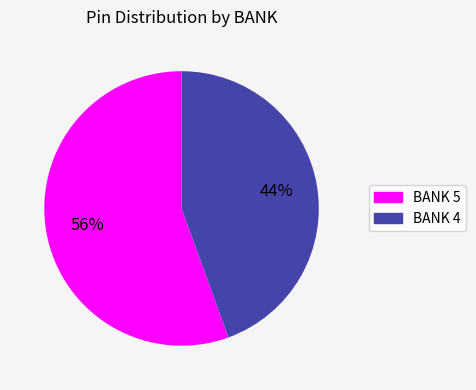

Between BANK 5 and BANK 4, which is larger?

BANK 5